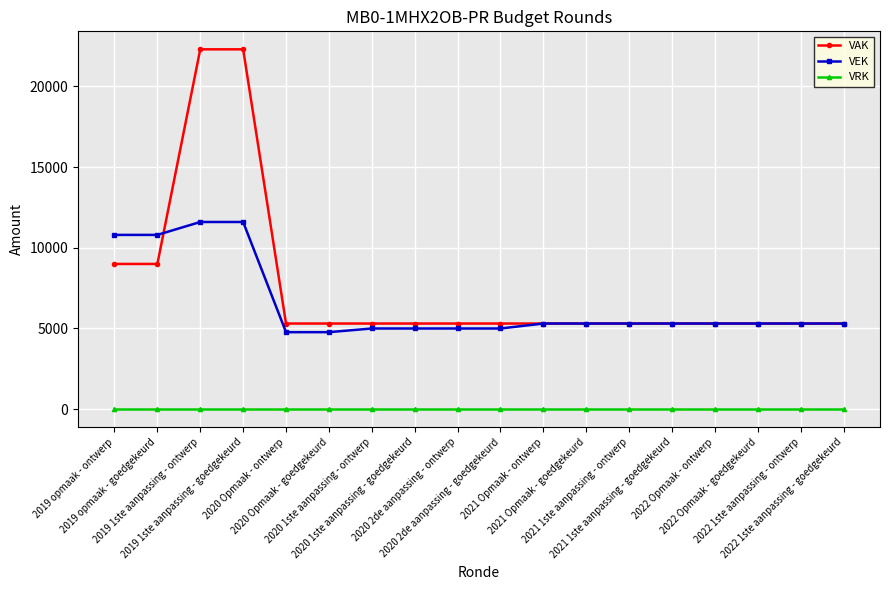

Which series has the largest total across all categories?

VAK